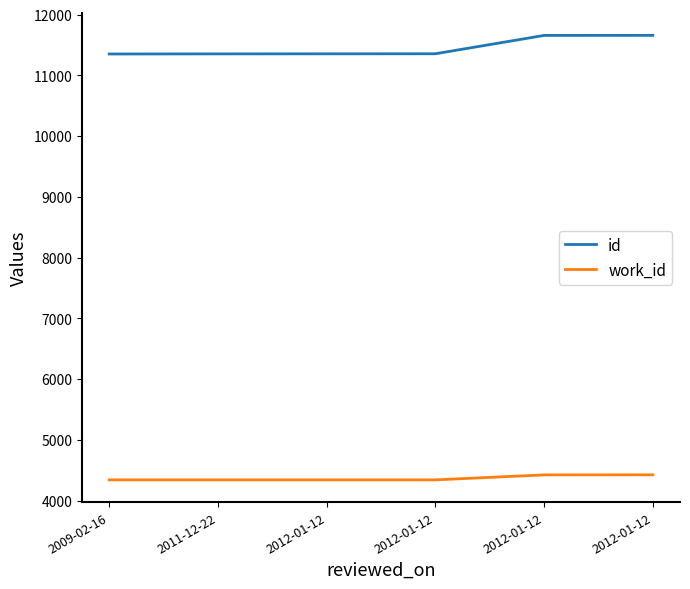

Between 2012-01-12 and 2012-01-12, which is larger?

2012-01-12